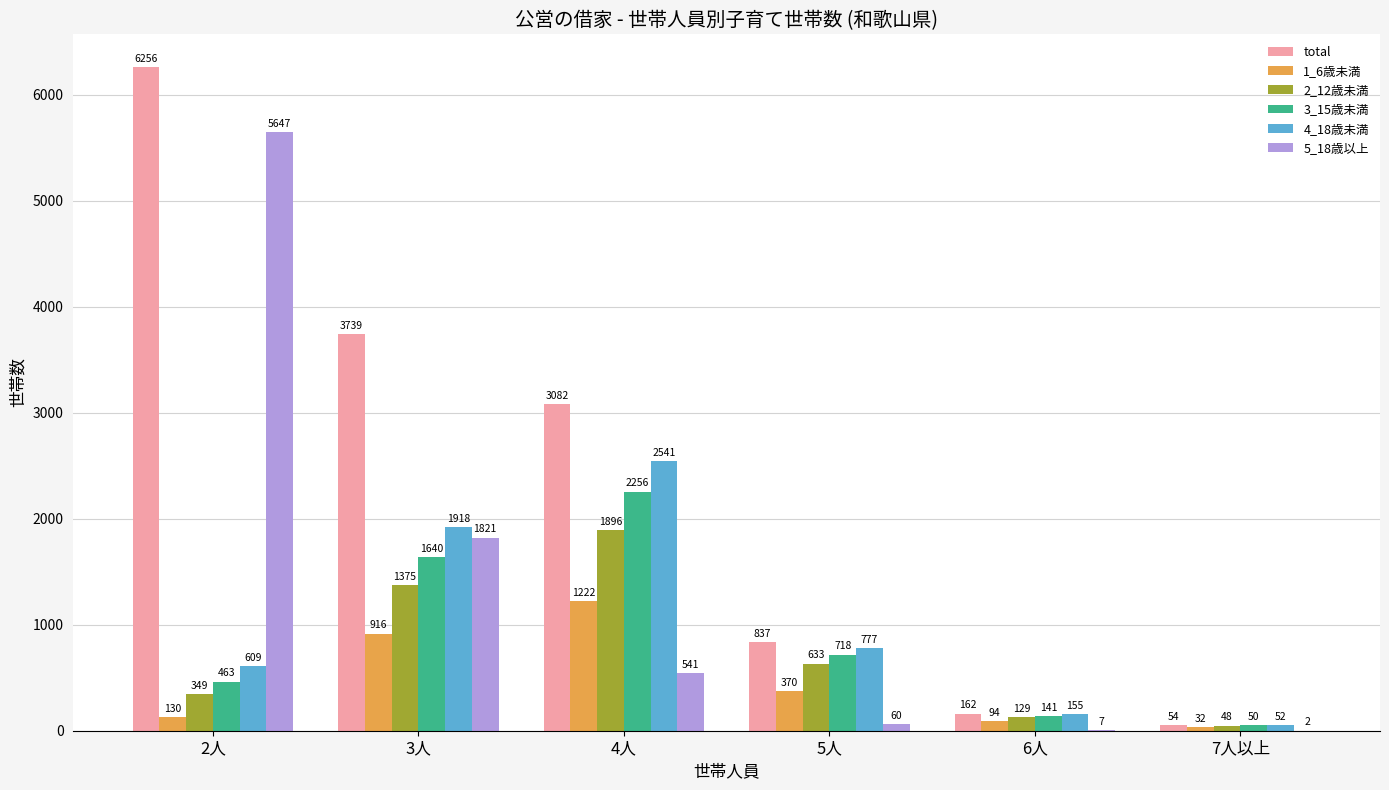

How many distinct data groups are displayed?

6